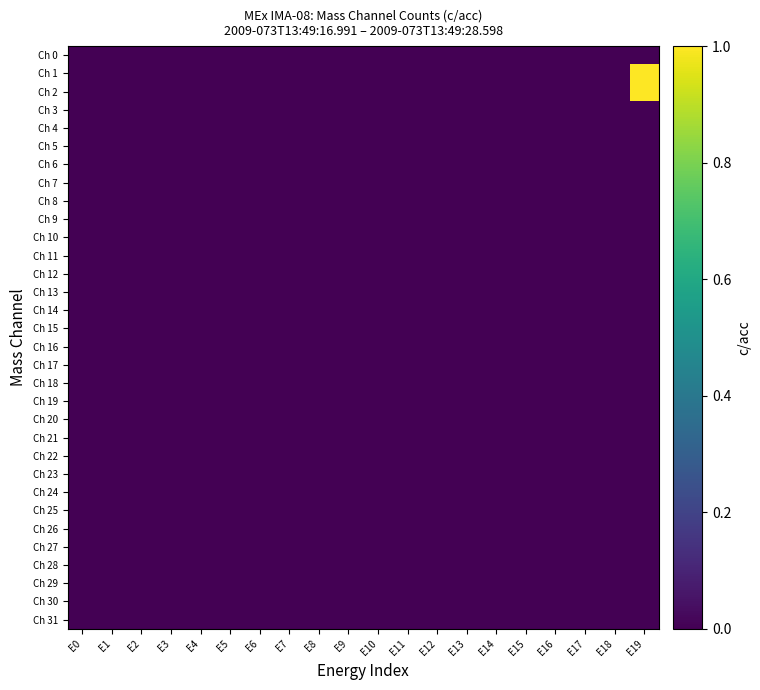

Which category has the lowest value across all series?

E0